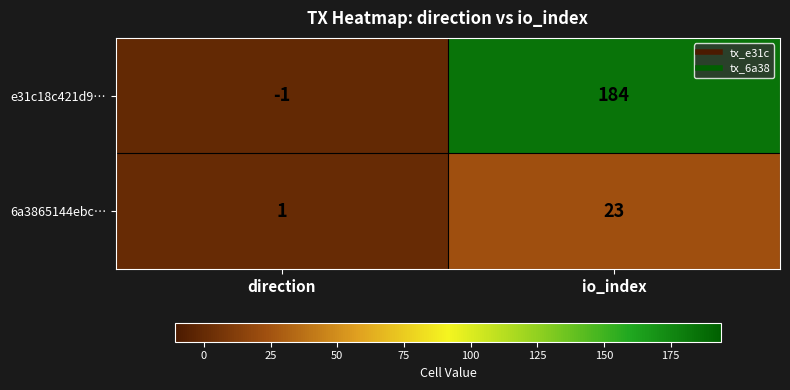

The e31c18c421d9… series shows 299 at io_index. True or false?

False